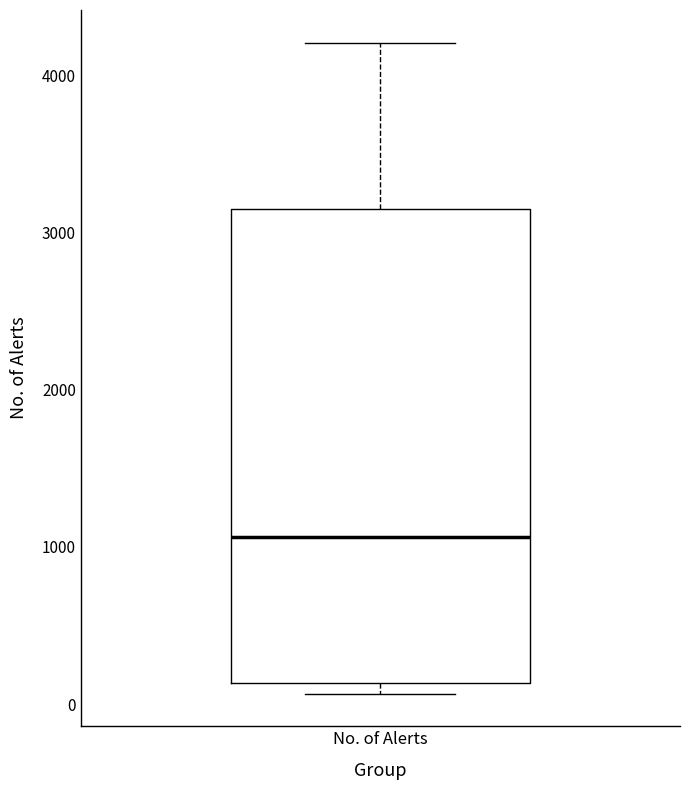

Where is the lower edge of the box for No. of Alerts on the y-axis? The values are not printed on the chart, so give them approximately, as read against the axis.

100